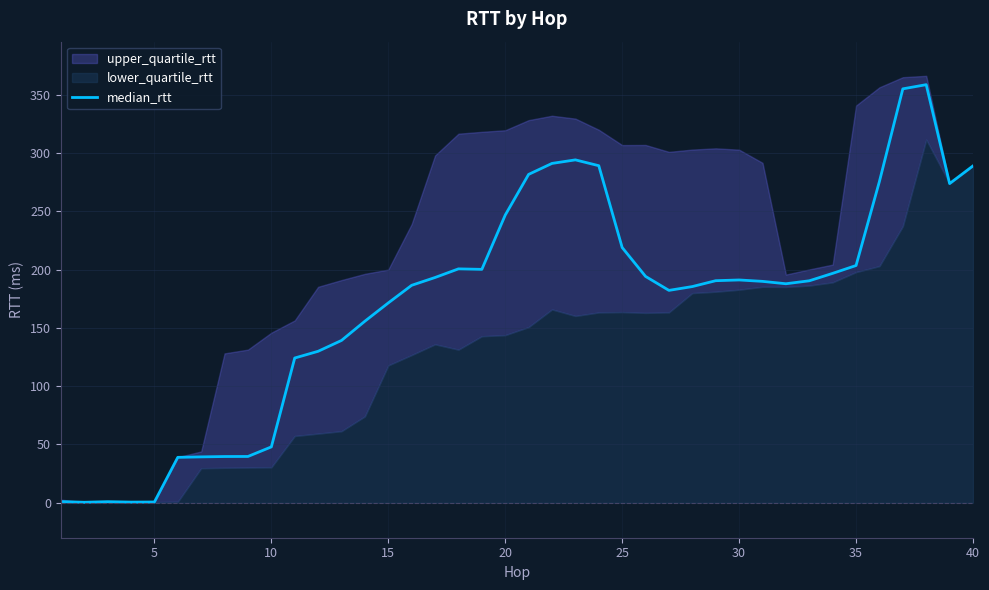

How many lines are shown in the chart?

1